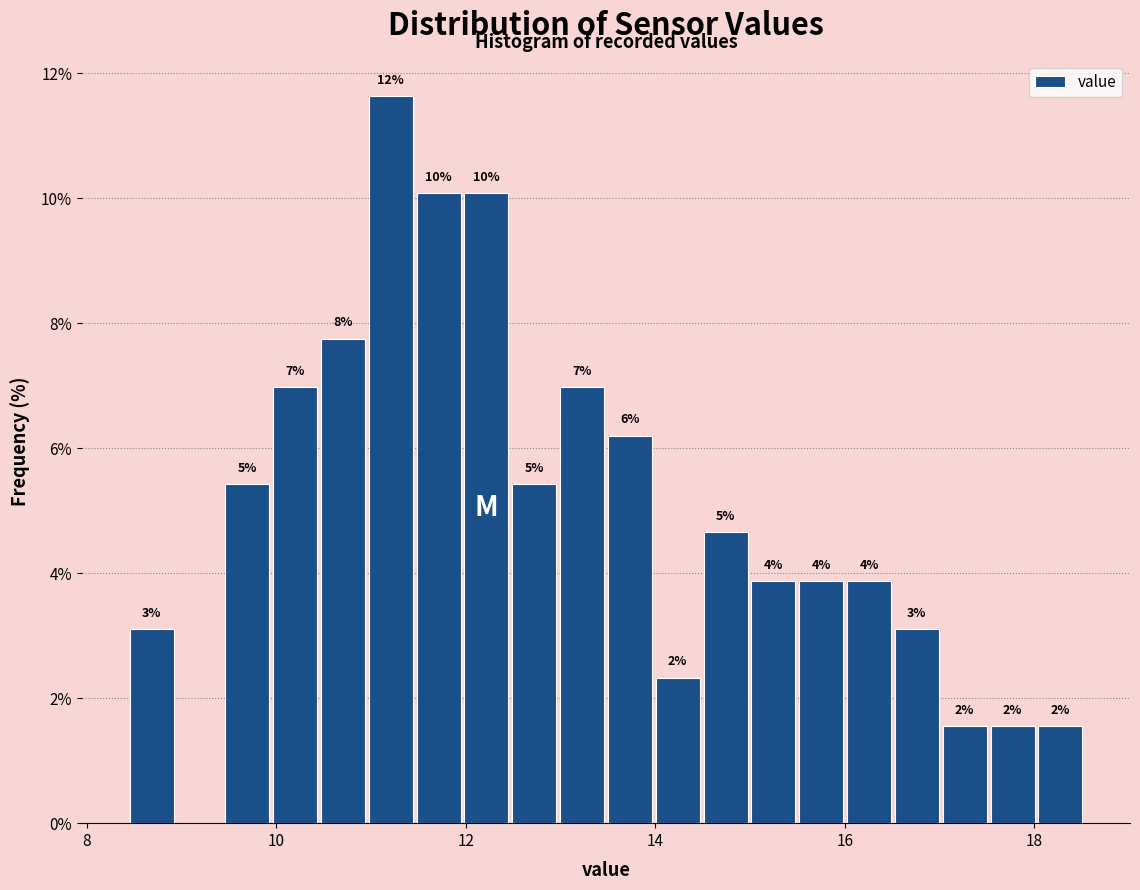

Read against the x-axis, roughly where is the centre of the tallest bar?

11.2